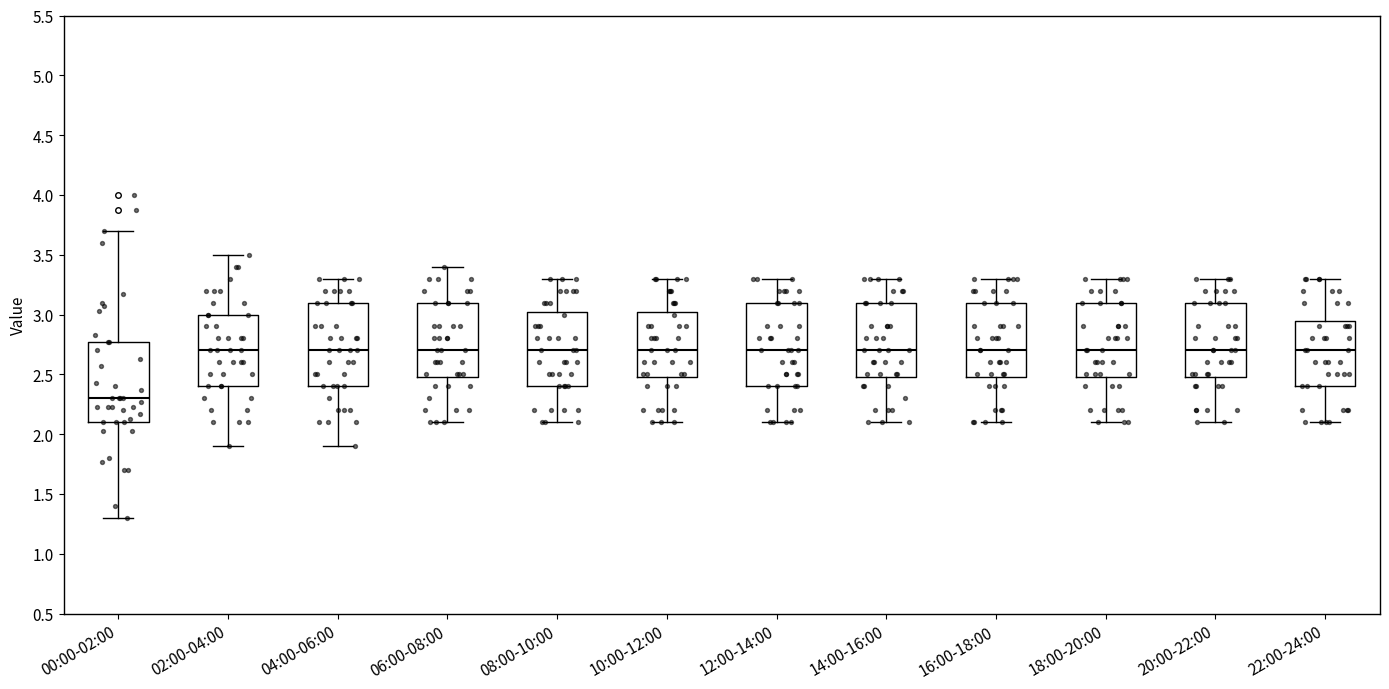

Where does the median line of the box for 06:00-08:00 sit on the y-axis? The values are not printed on the chart, so give them approximately, as read against the axis.

2.70